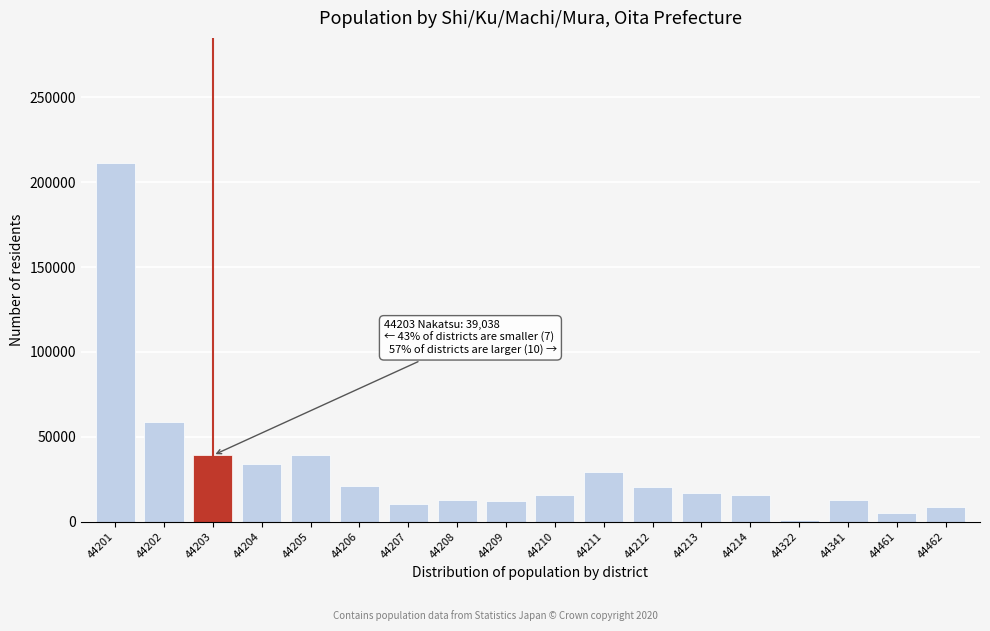

The chart shows a value of 10436 at 44207. True or false?

True